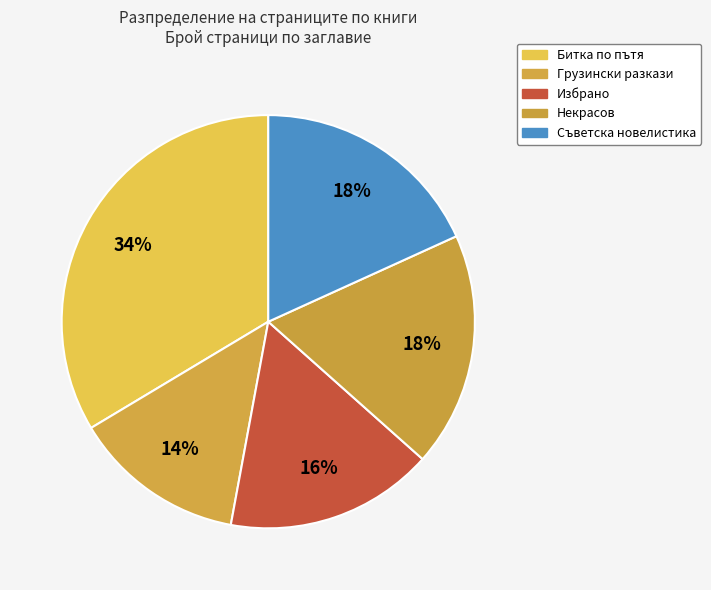

How many segments does this pie chart have?

5